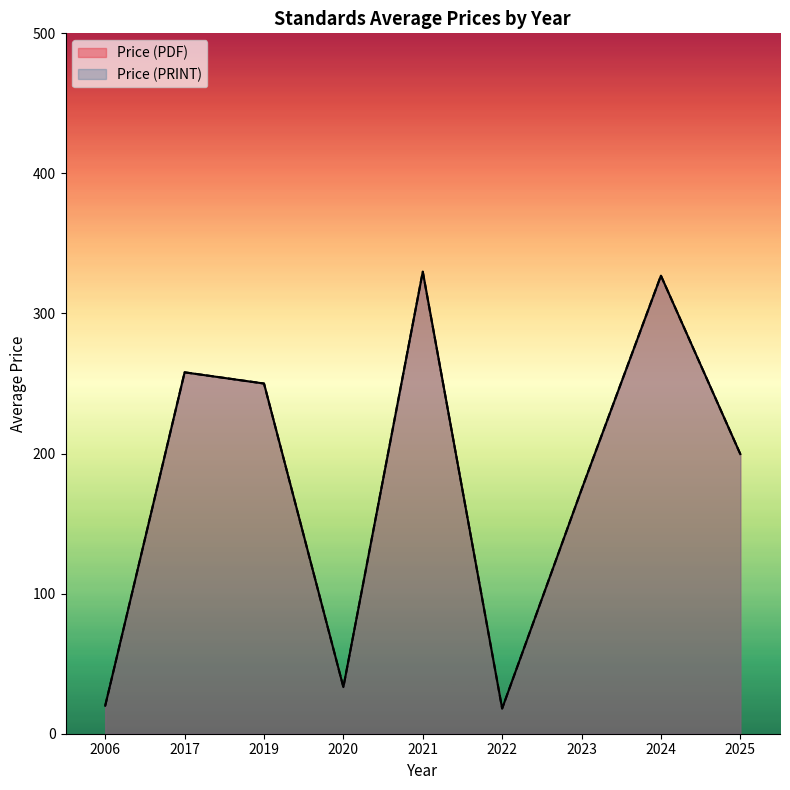

How many lines are shown in the chart?

2